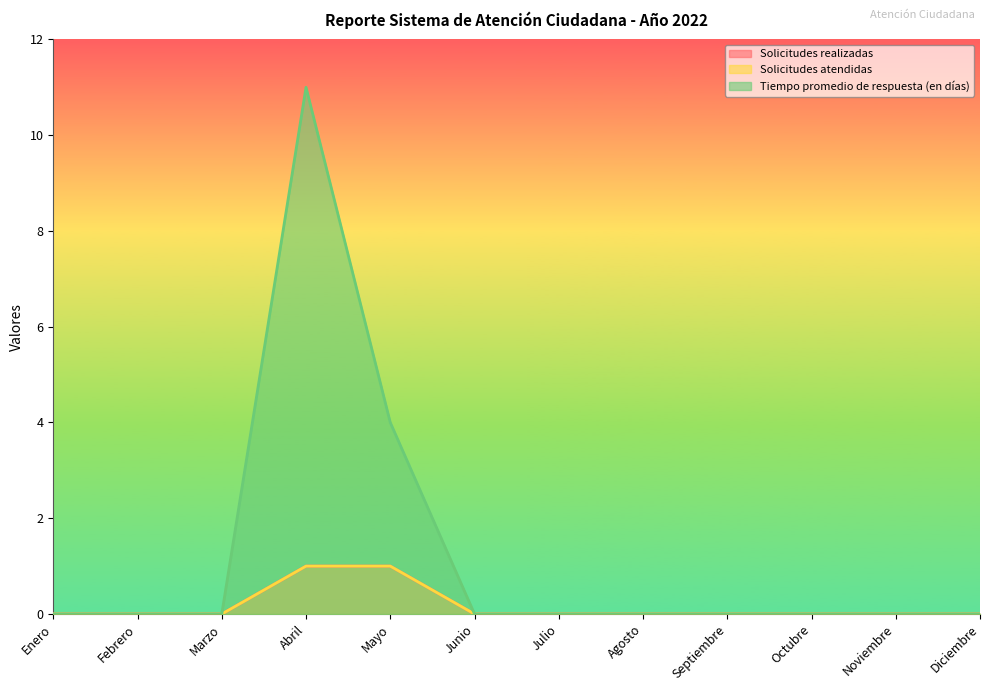

How many values in Tiempo promedio de respuesta (en días) are above zero?

2